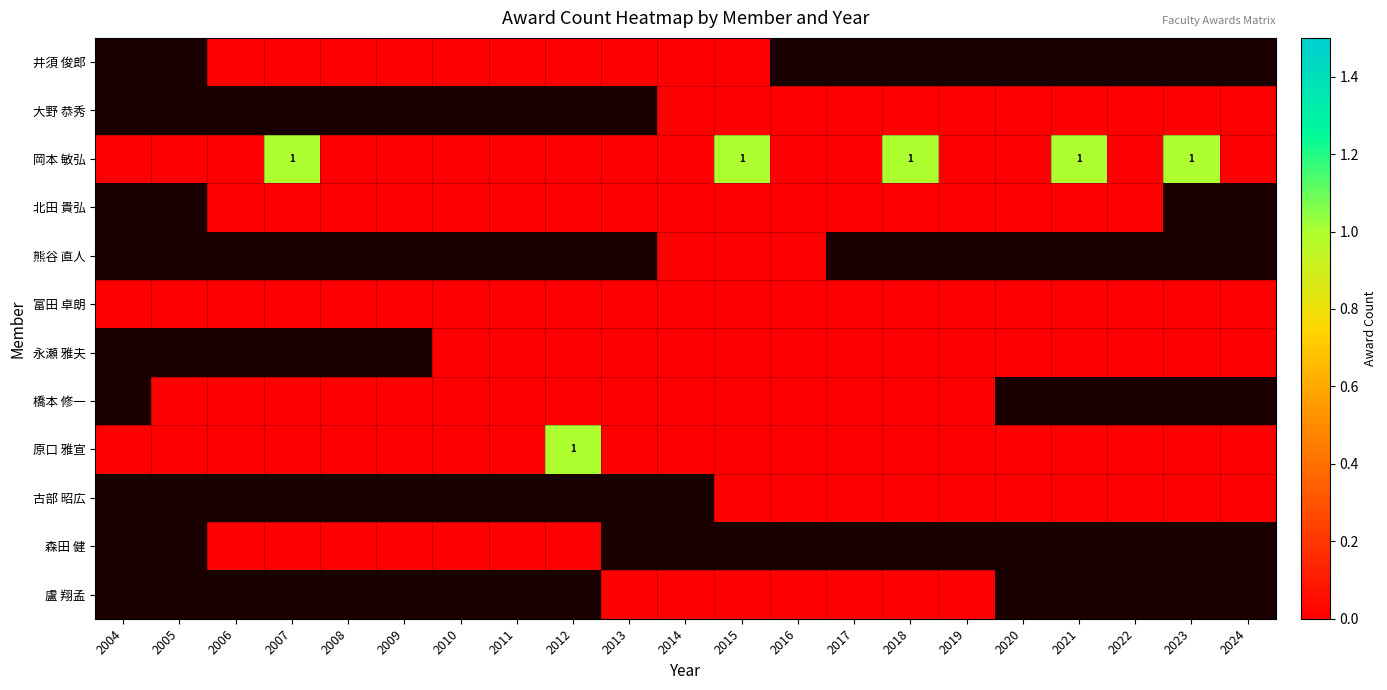

Between 2004 and 2012, which series saw the biggest shift?

原口 雅宣